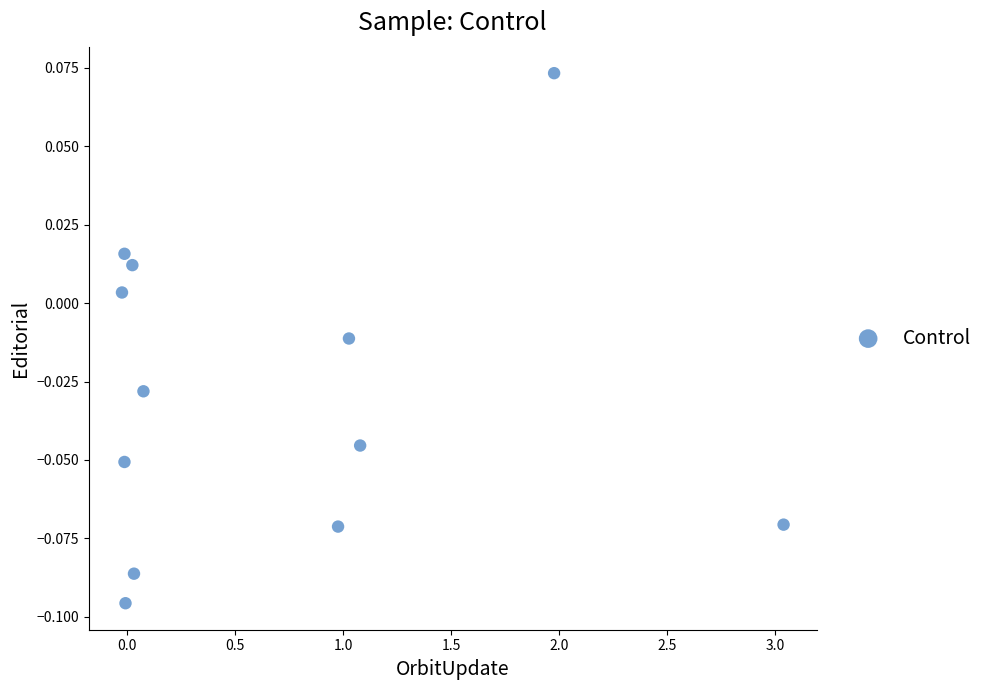

What is the average X value?

0.7